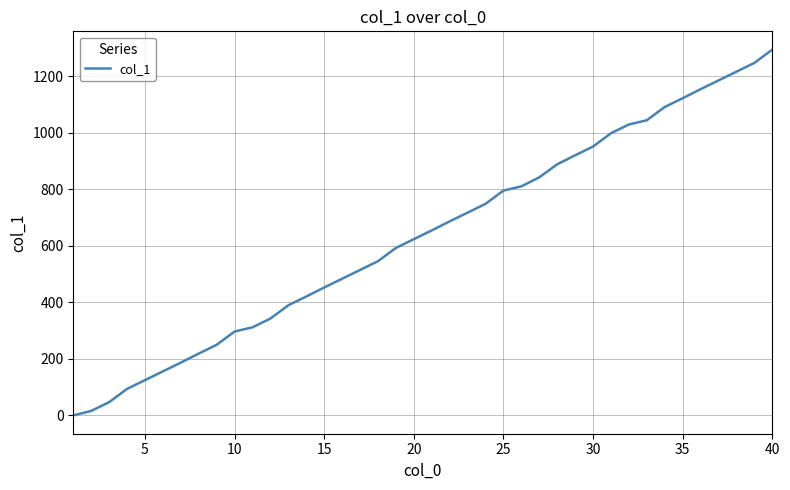

Reading left to right, list all the values displayed in this chart.

0	16	47	94	125	156	187	219	250	297	312	343	390	421	453	484	515	546	593	624	655	687	718	749	796	811	843	889	921	952	999	1030	1045	1092	1123	1155	1186	1217	1248	1295